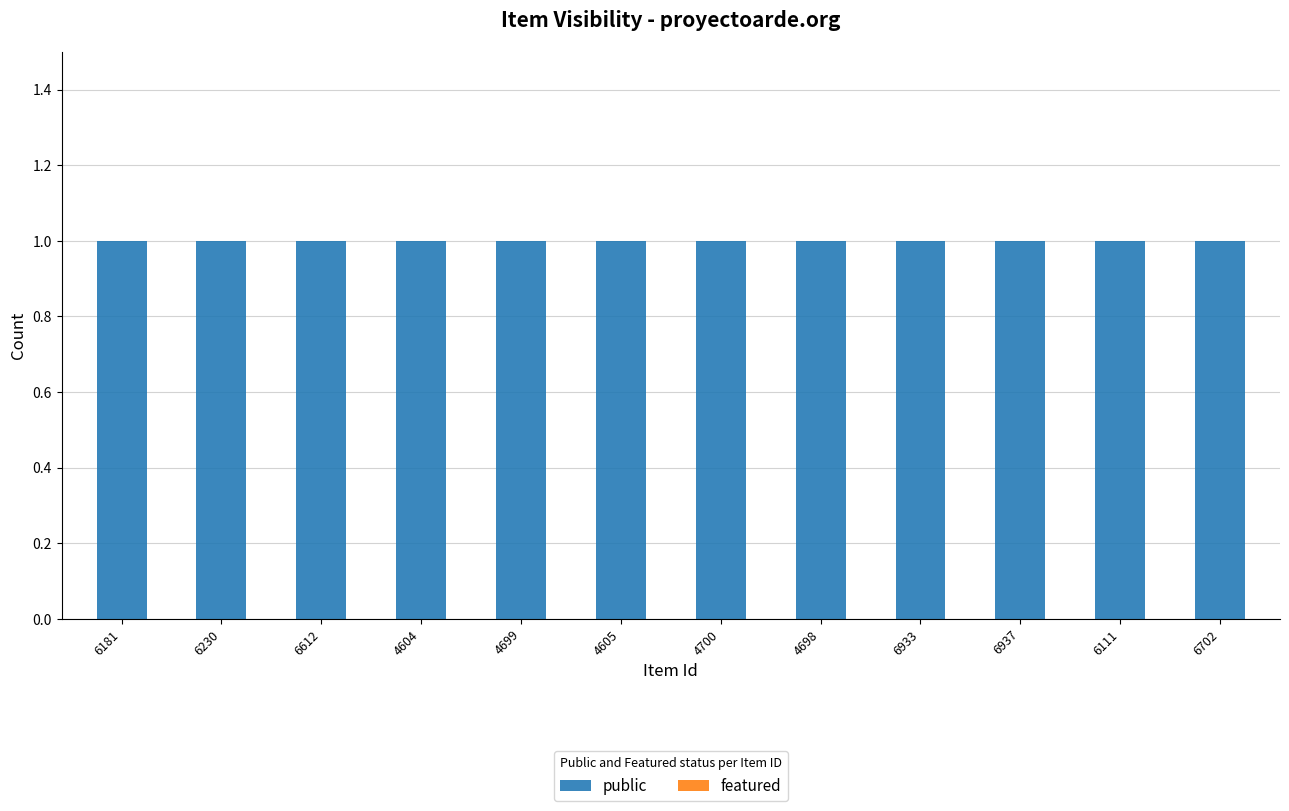

Are the bars grouped side by side (vs. stacked)?

Yes